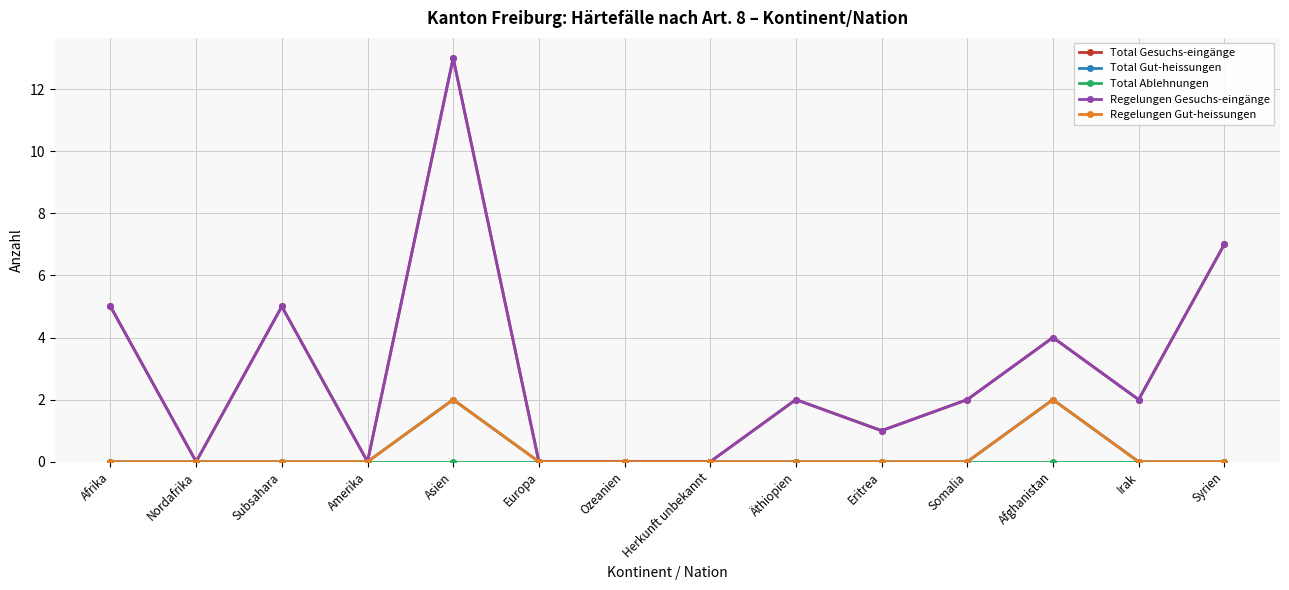

At which category does Total Gut-heissungen reach its first local peak?

Asien